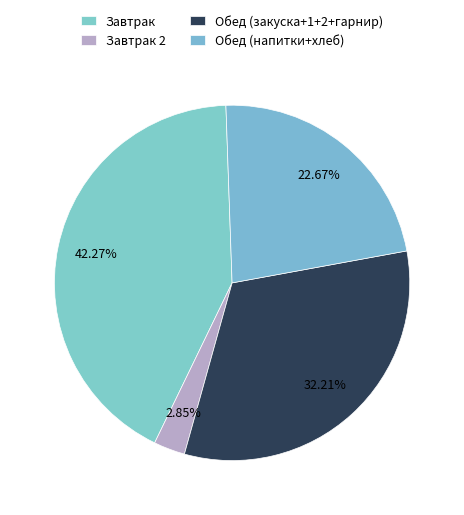

How many segments does this pie chart have?

4